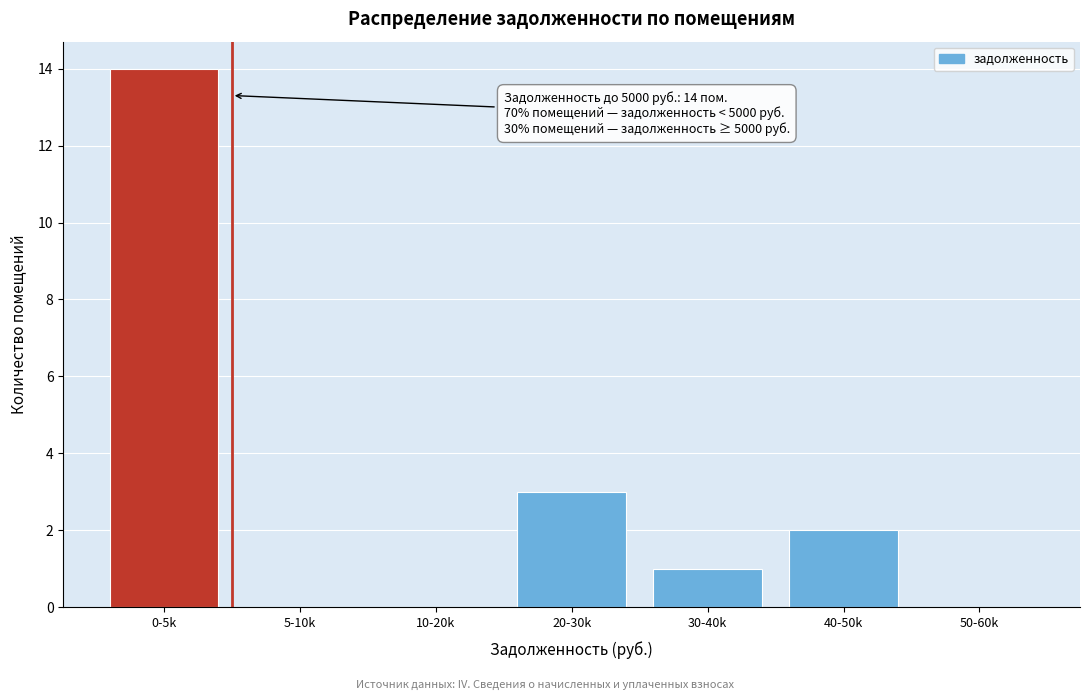

Reading left to right, transcribe all the data shown in this chart.

0-5k=14	5-10k=0	10-20k=0	20-30k=3	30-40k=1	40-50k=2	50-60k=0